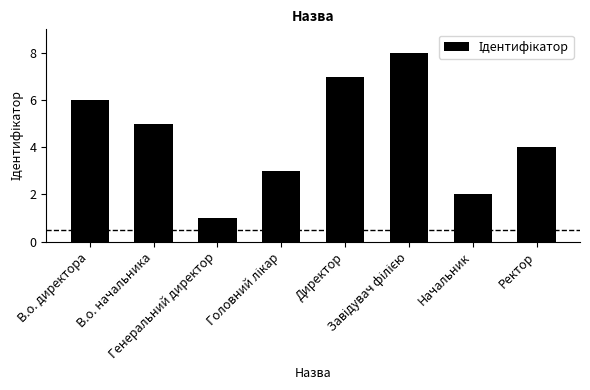

What is the minimum value shown in the chart?

1